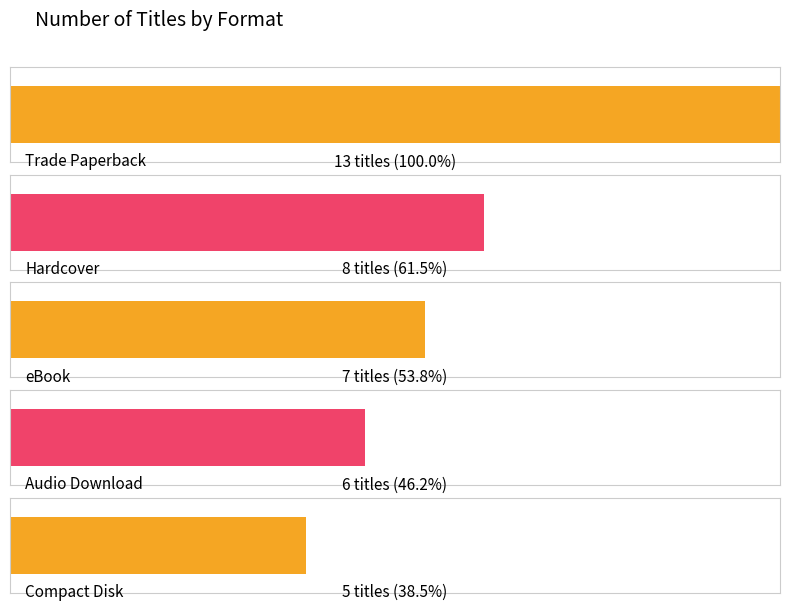

What is the label of the 3rd bar from the right?

eBook